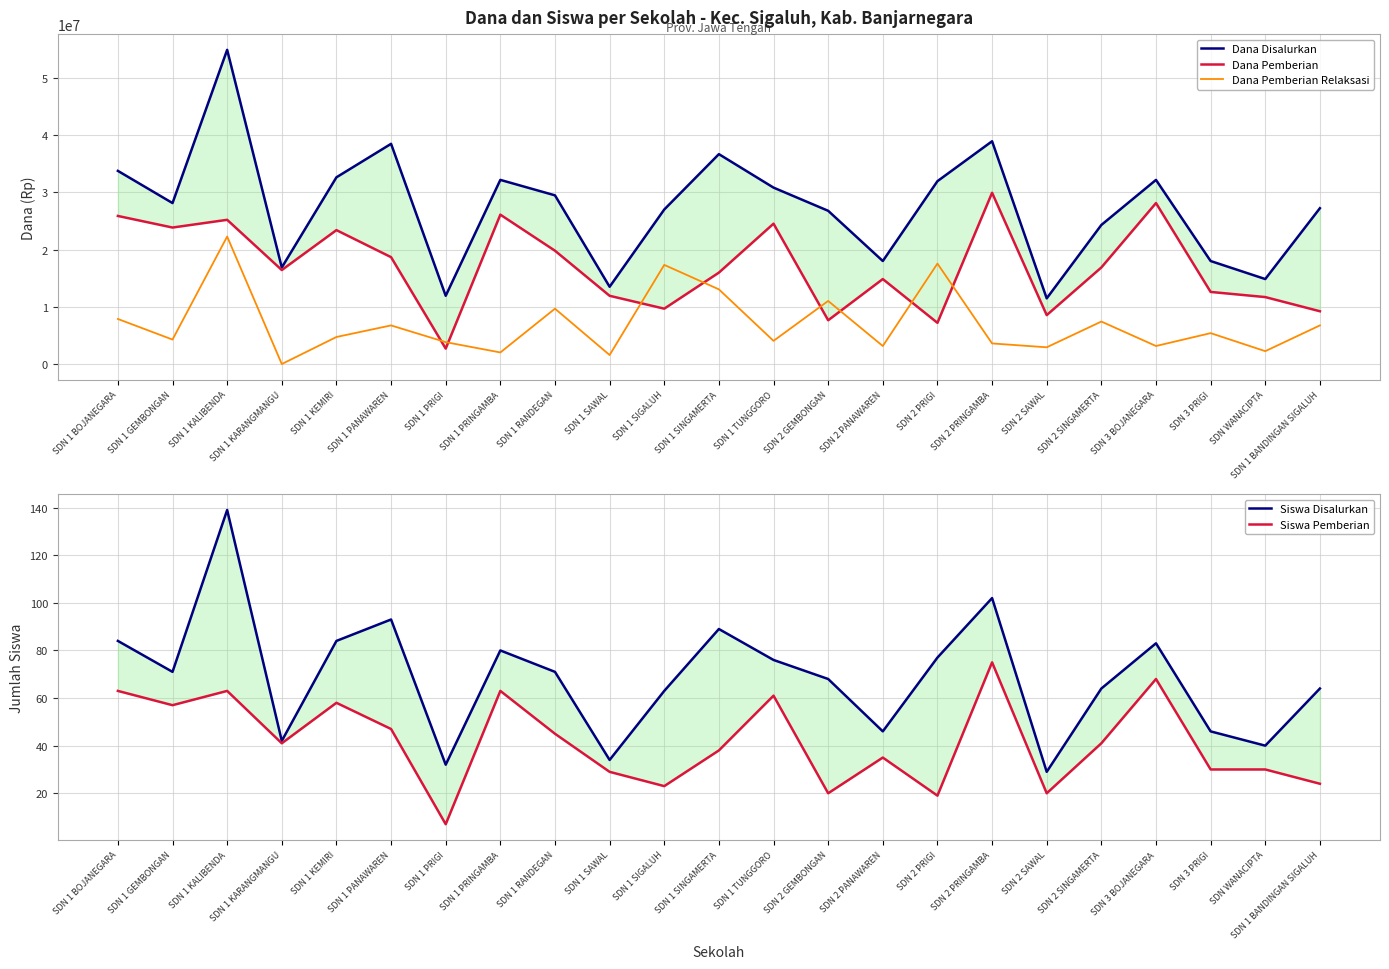

True or false: Siswa Pemberian and Siswa Disalurkan cross at least once.

False